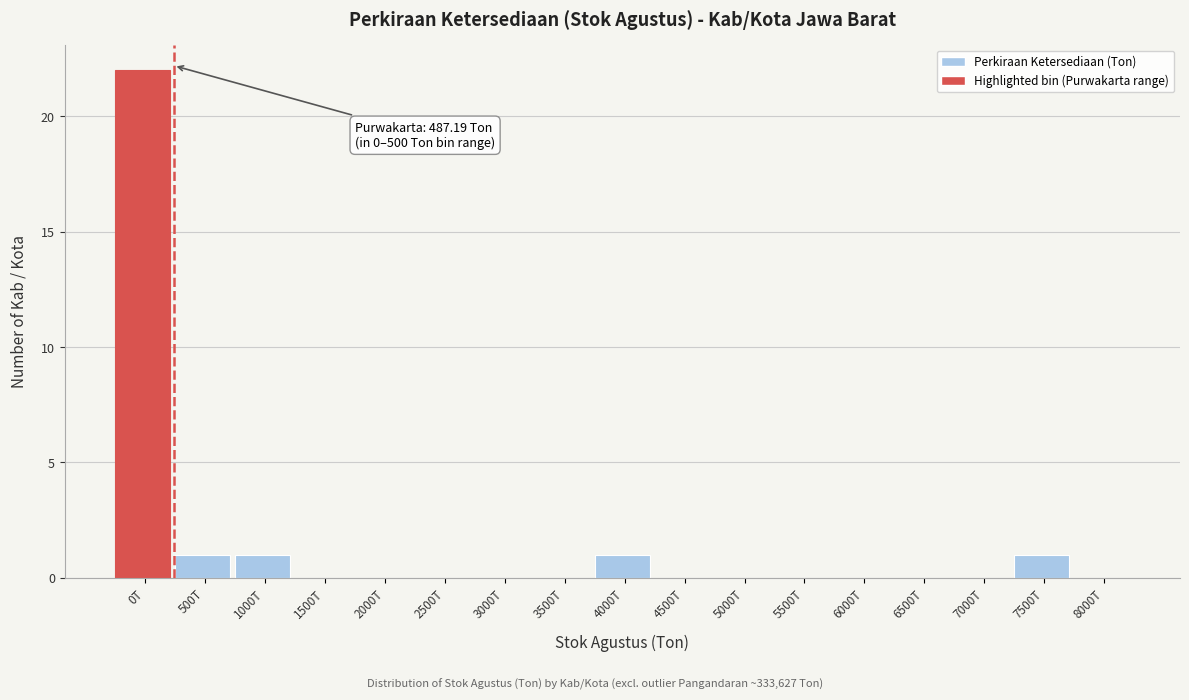

Reading right to left, list all the values displayed in this chart.

8000T=0	7500T=1	7000T=0	6500T=0	6000T=0	5500T=0	5000T=0	4500T=0	4000T=1	3500T=0	3000T=0	2500T=0	2000T=0	1500T=0	1000T=1	500T=1	0T=22